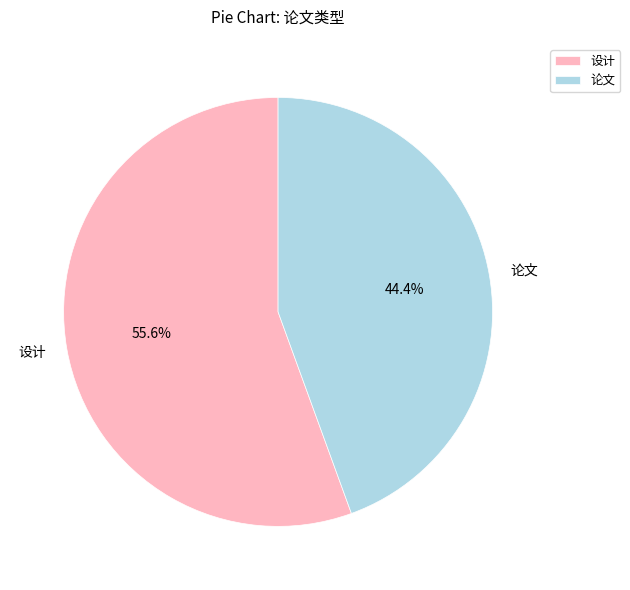

Combined, what portion of the pie is 设计 and 论文?

100.0%